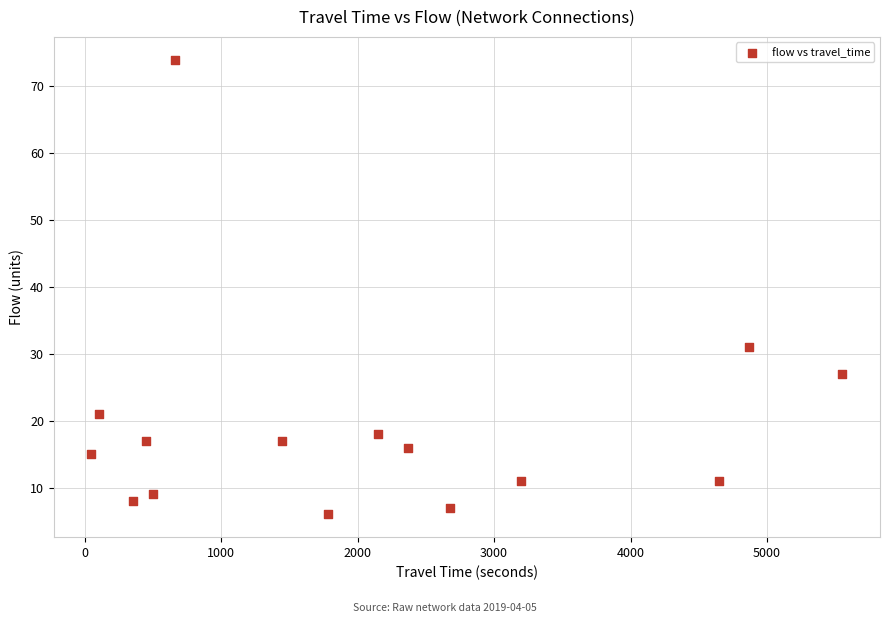

What Y value in the scatter plot is closest to 40?

31